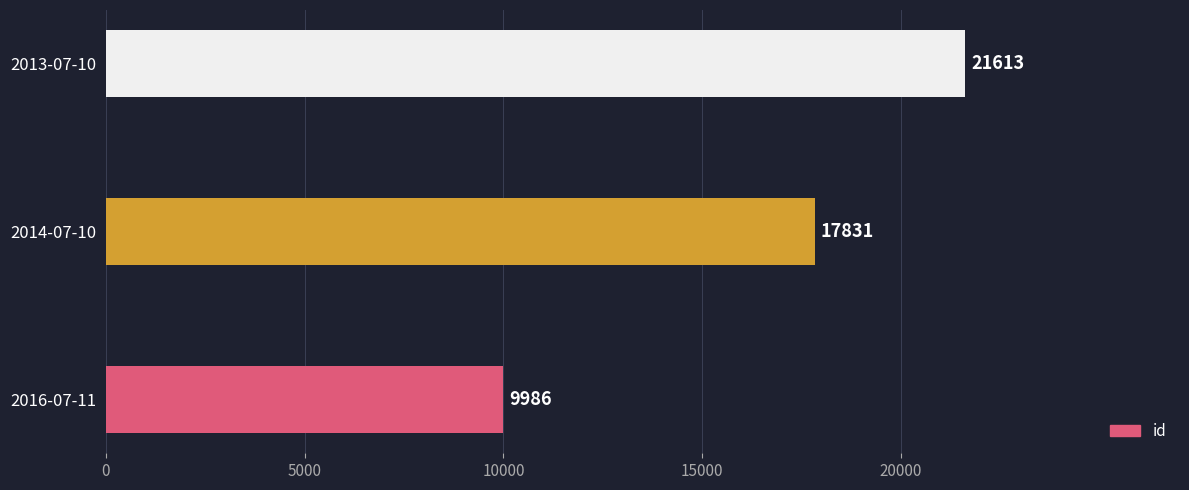

Reading top to bottom, transcribe all the data shown in this chart.

21613	17831	9986